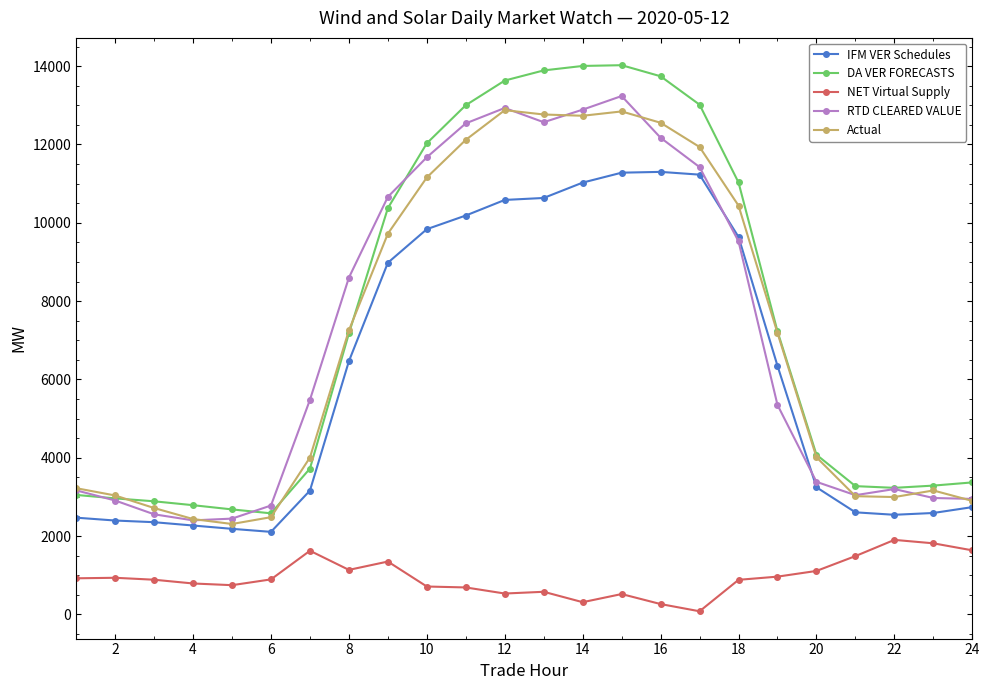

Which series has the widest spread of values?

DA VER FORECASTS